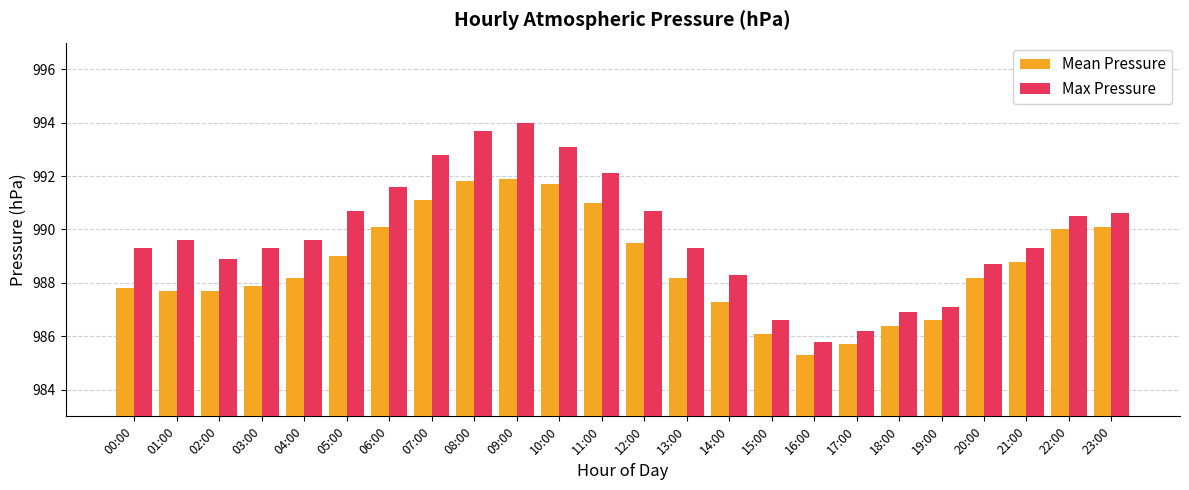

Are the bars grouped side by side (vs. stacked)?

Yes